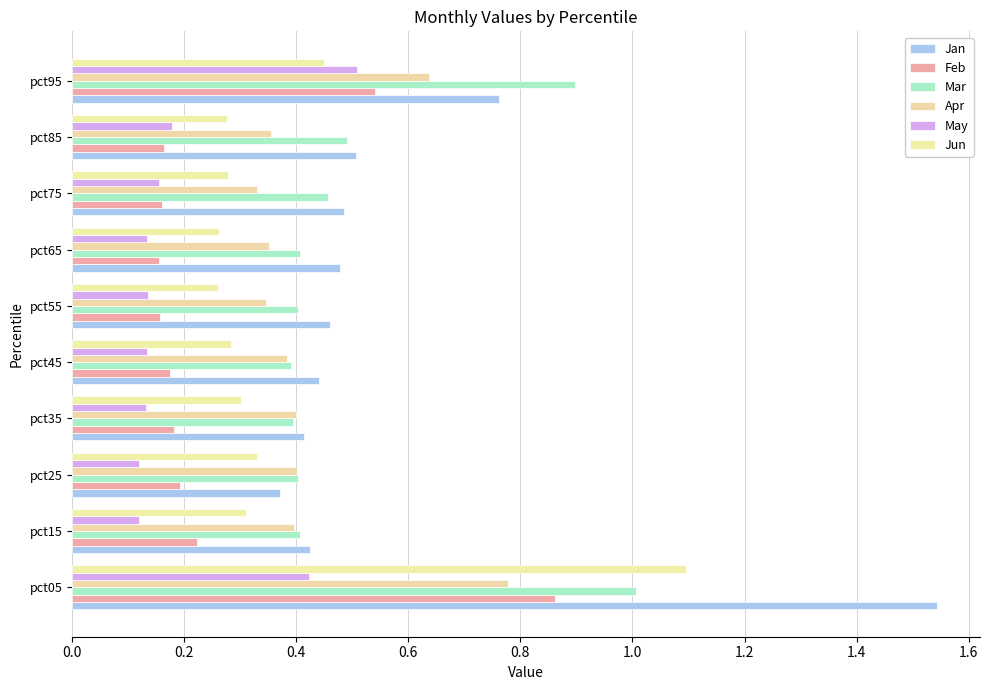

Where is Jan nearest to the value 0?

pct25